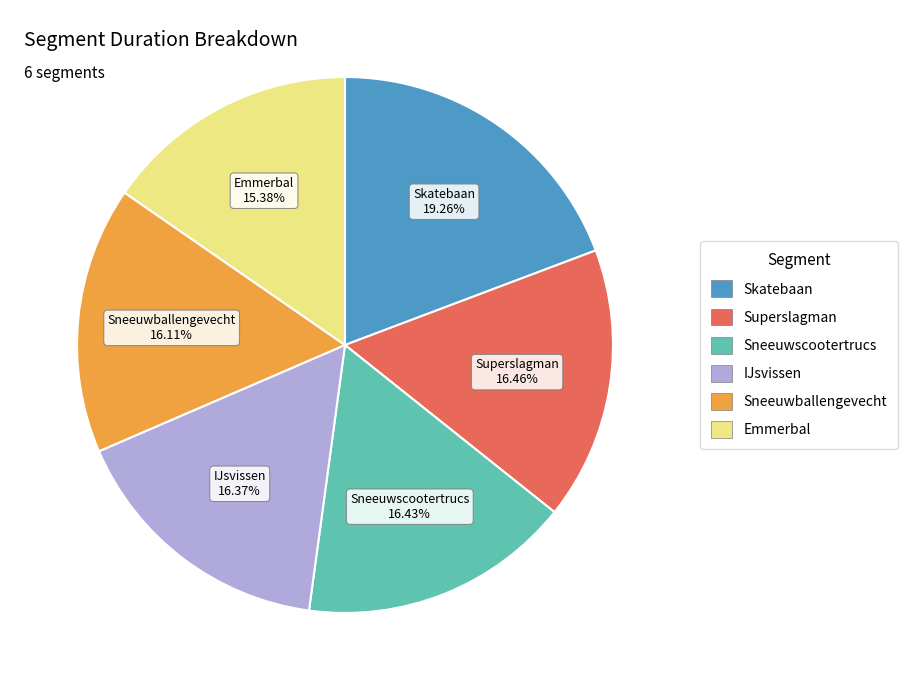

Is there any slice that represents more than half of the pie?

No